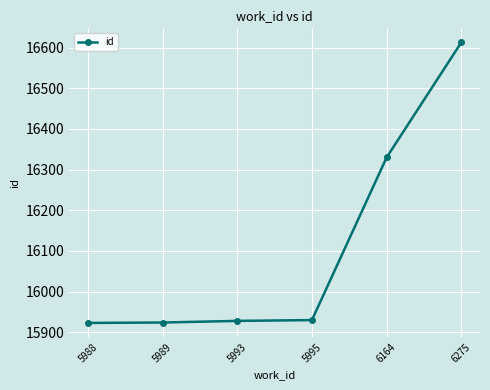

Which category has the highest value across all series?

6275